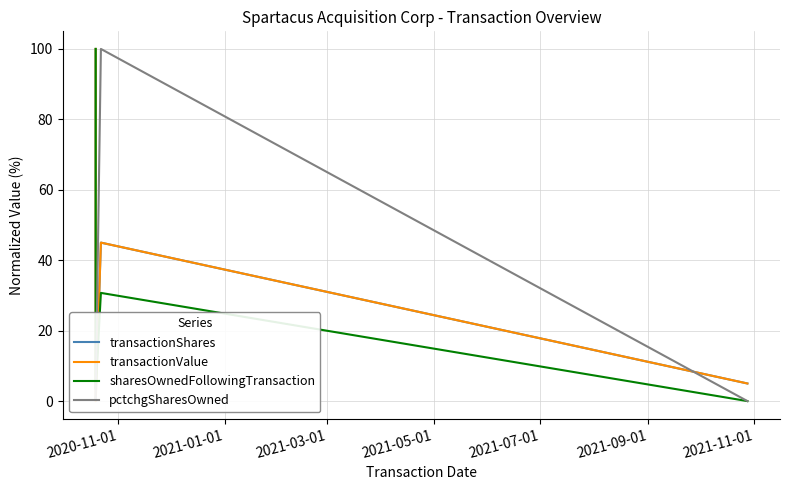

True or false: transactionValue has a value of 11.7 at 2021-03-01.

False